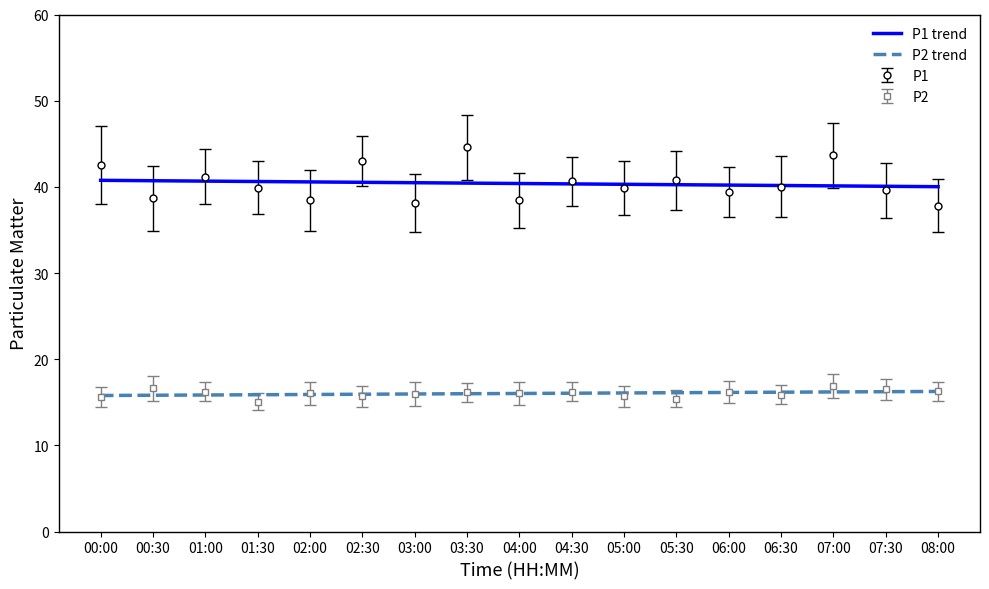

What is the lowest value of the P2 series?

15.1